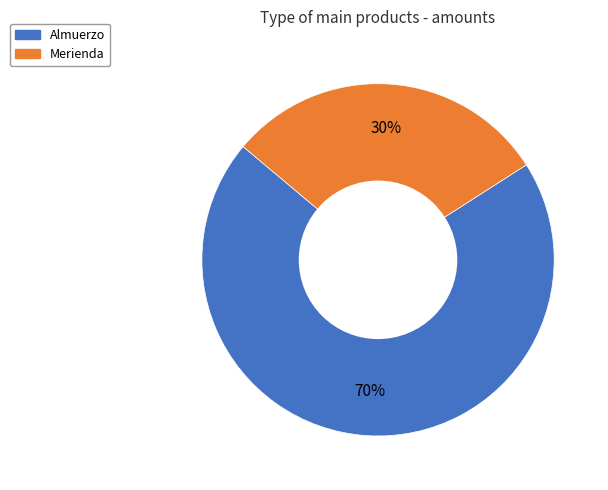

To the nearest percent, what portion does Merienda represent?

30%